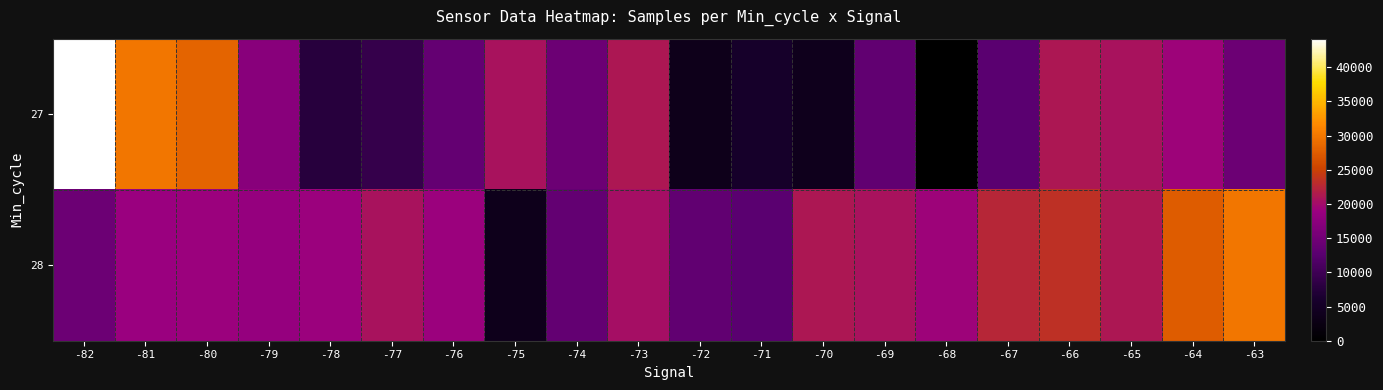

Reading left to right, extract all data points from this chart.

27: -82=44186	-81=29964	-80=28256	-79=17226	-78=7678	-77=9056	-76=13696	-75=20694	-74=14326	-73=21162	-72=3512	-71=5628	-70=3865	-69=13331	-68=0	-67=12648	-66=21162	-65=20631	-64=19229	-63=14326
28: -82=14326	-81=18875	-80=19069	-79=18393	-78=19091	-77=20572	-76=19157	-75=3794	-74=13516	-73=20295	-72=13331	-71=12648	-70=21162	-69=20631	-68=19229	-67=22508	-66=23439	-65=21162	-64=27513	-63=29964